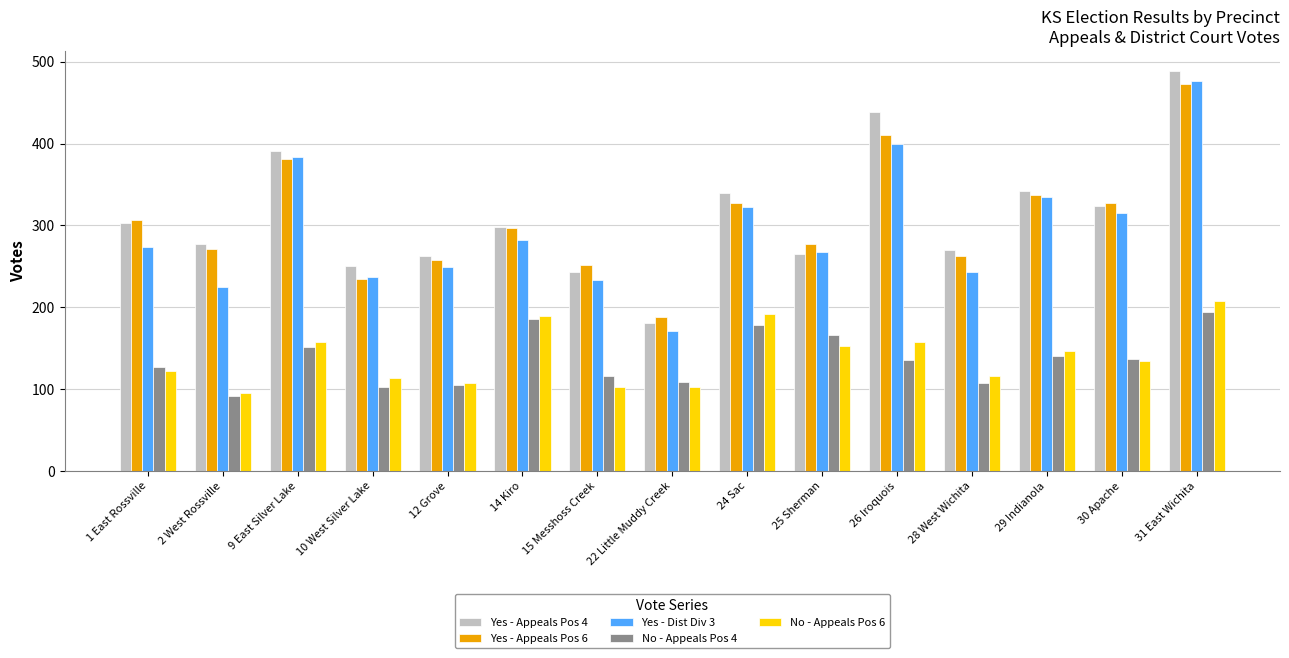

The value of Yes - Appeals Pos 6 at 22 Little Muddy Creek is 188. True or false?

True